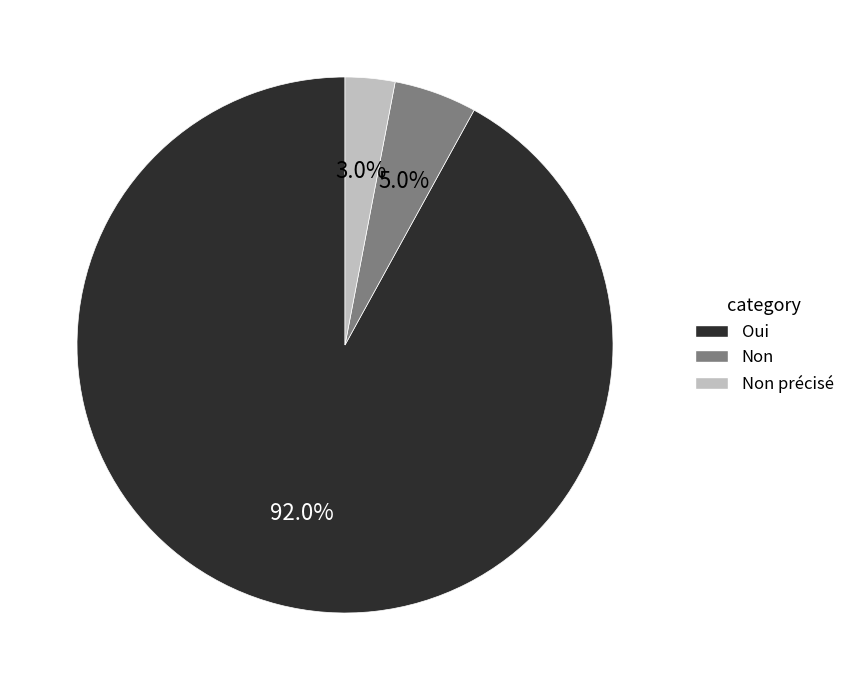

Count the number of slices in the pie.

3